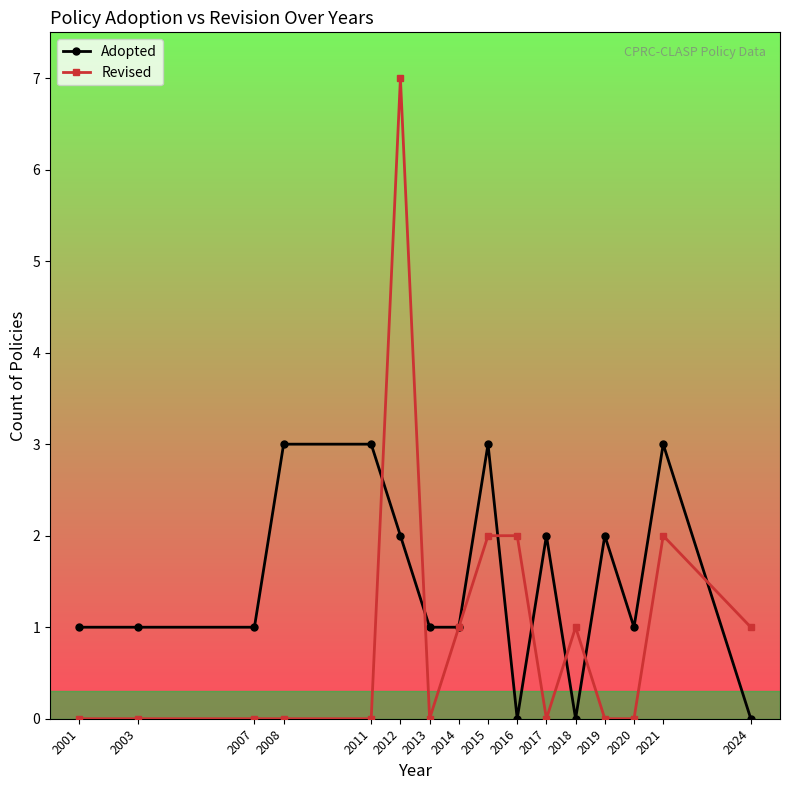

At which label does Revised reach its peak?

2012